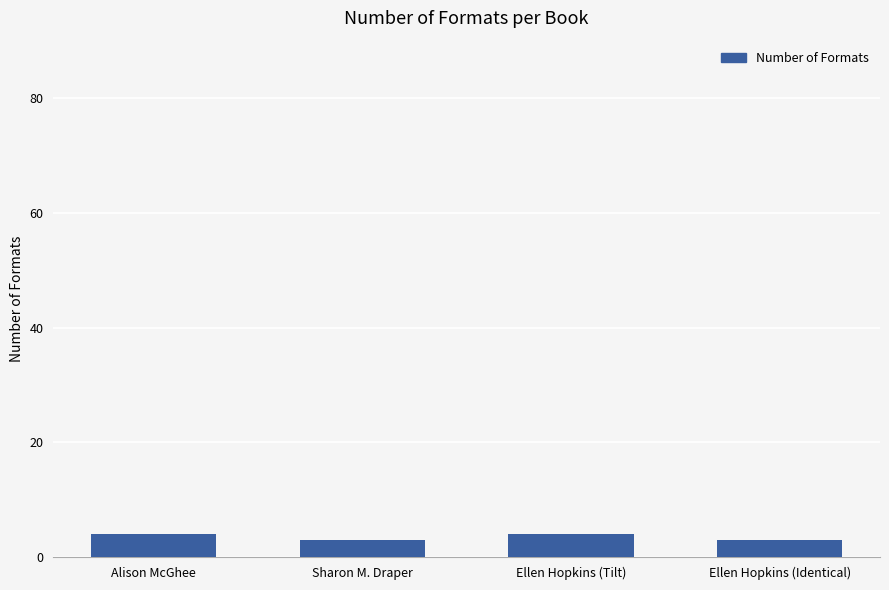

What position from the right is Ellen Hopkins (Tilt)?

2